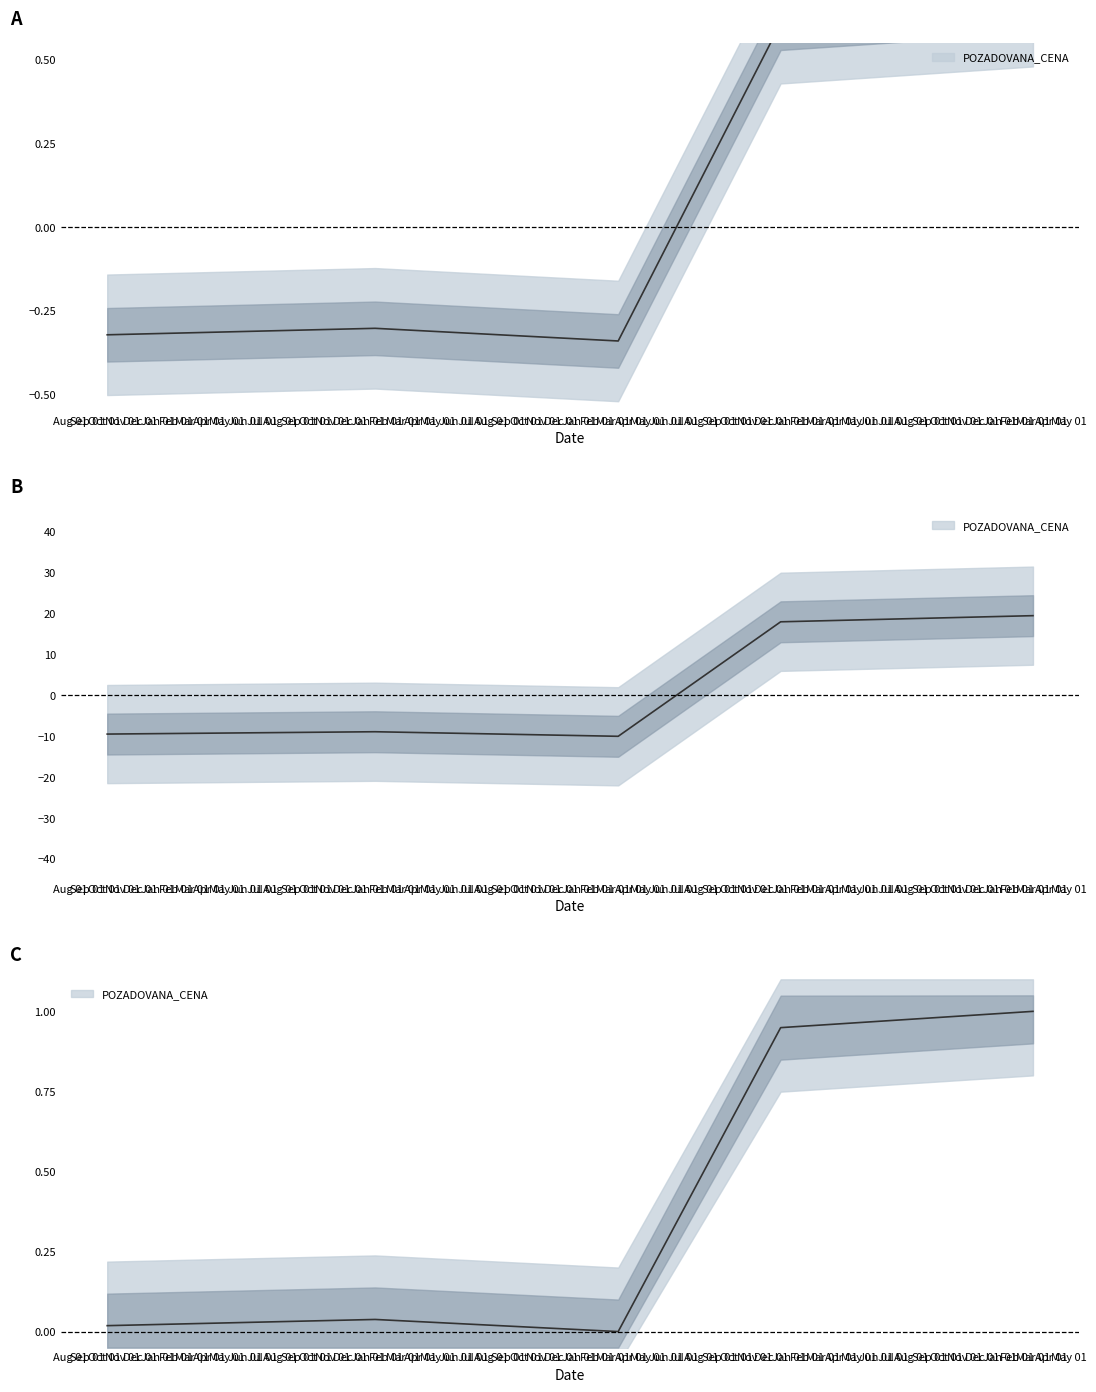

What is the difference between the values at 2023-02-28 and 2018-10-05?

1.0